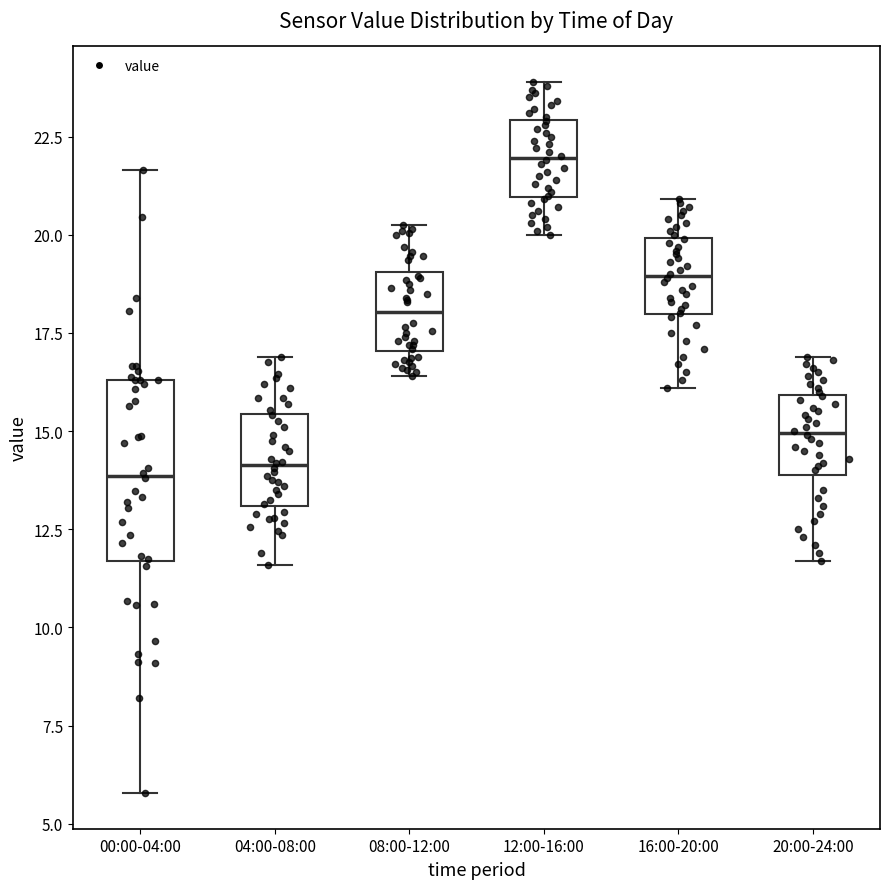

Which box has the highest median line?

12:00-16:00